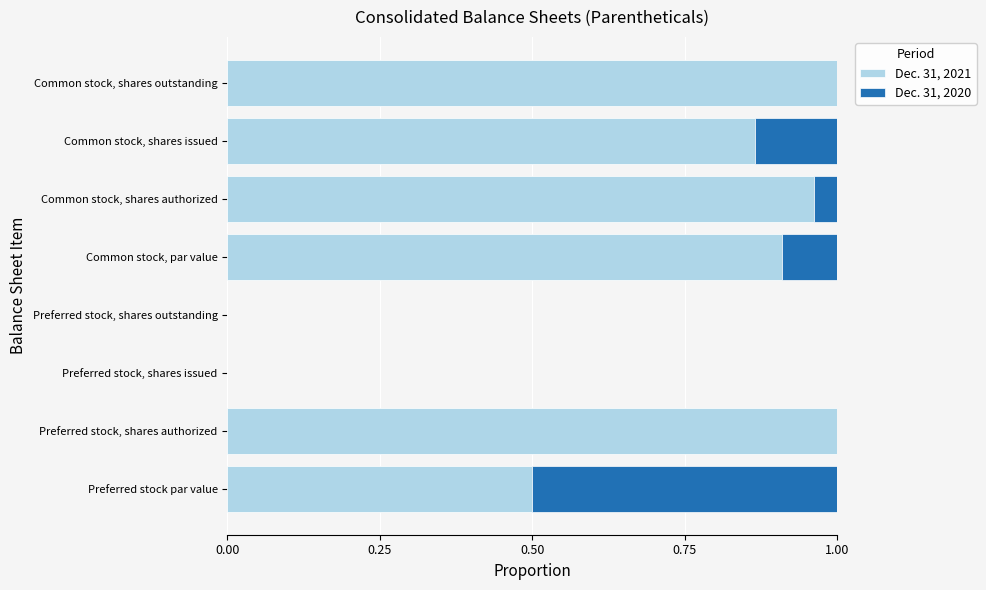

Is it true that Dec. 31, 2021 equals 0.9 at Common stock, par value?

True